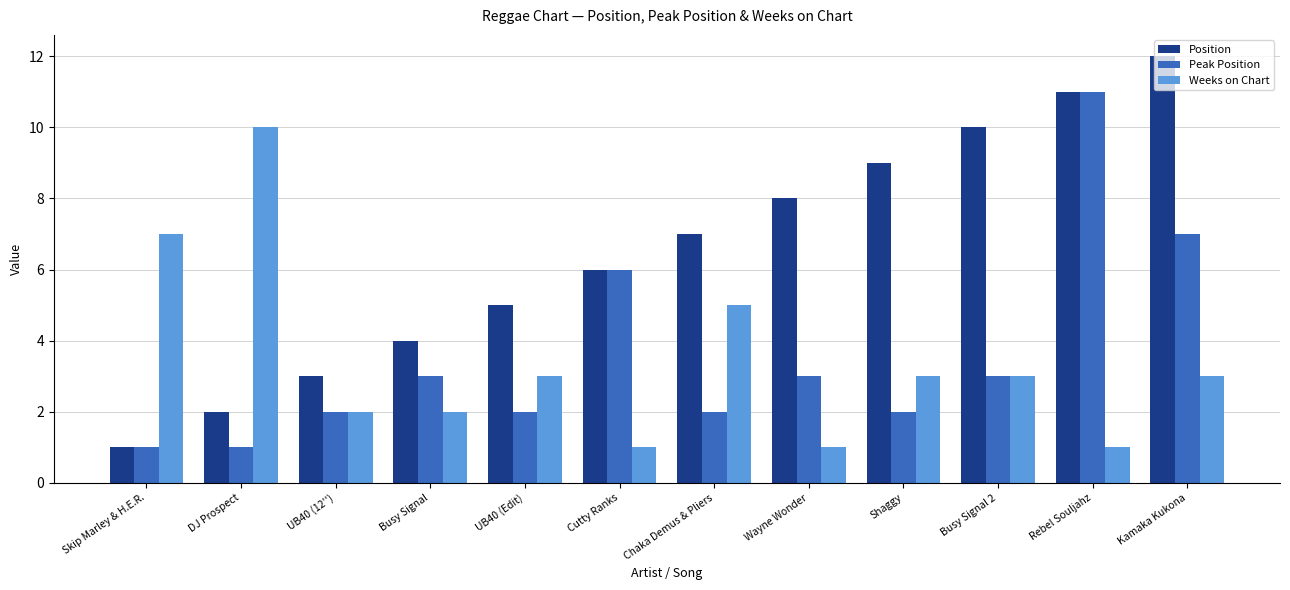

Is it true that Peak Position equals 3 at UB40 (12'')?

False